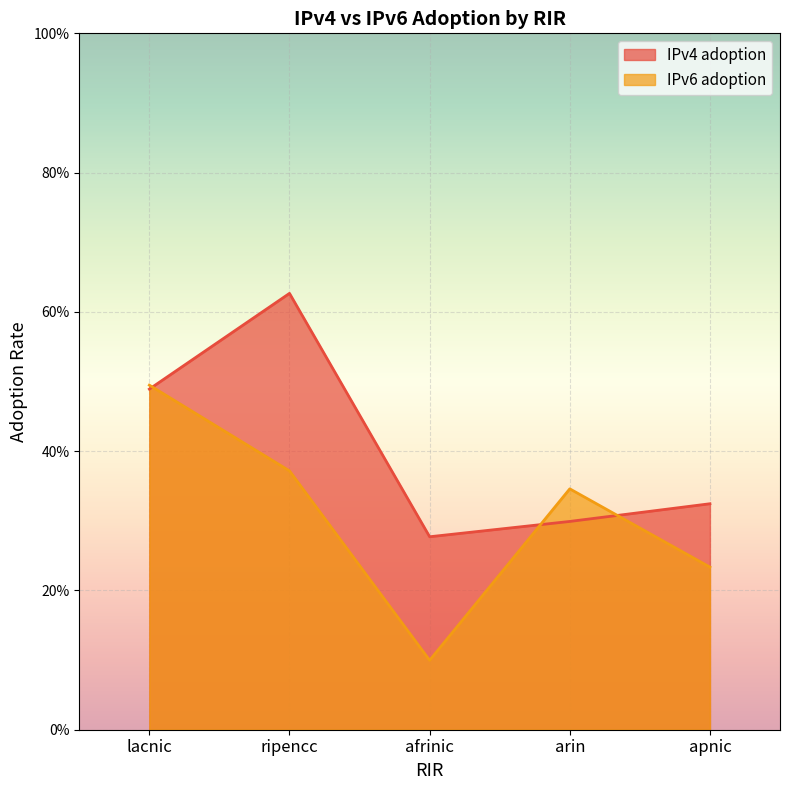

At which category is the sum across all series the highest?

ripencc